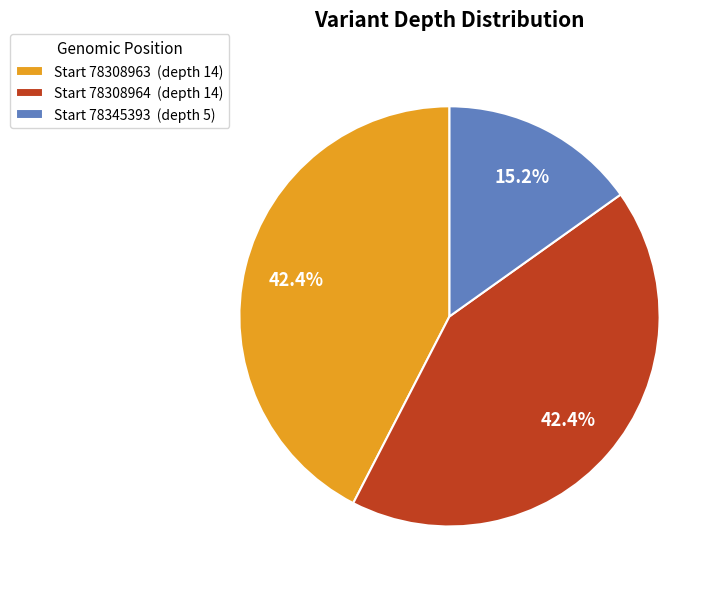

Which slice is the smallest?

Start 78345393 (depth 5)